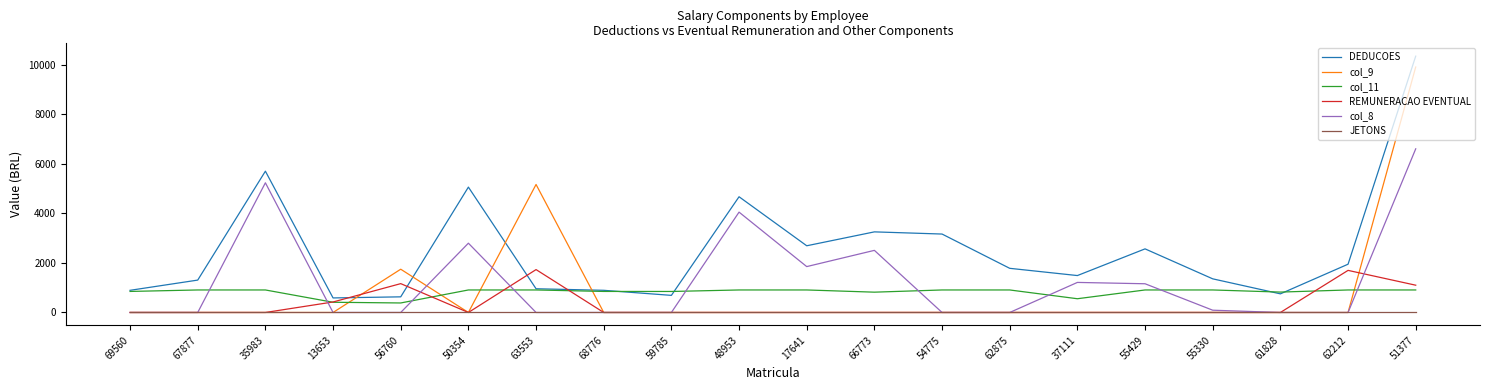

How many values in the DEDUCOES series are below 1782?

10